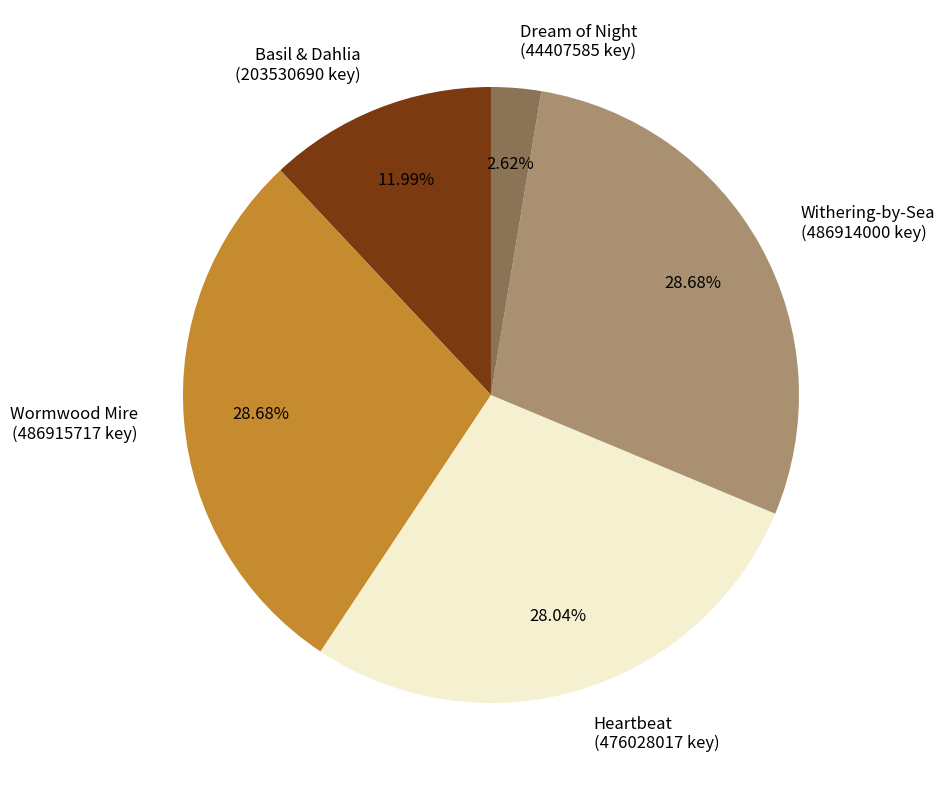

Which category has the smallest portion of the pie?

Dream of Night